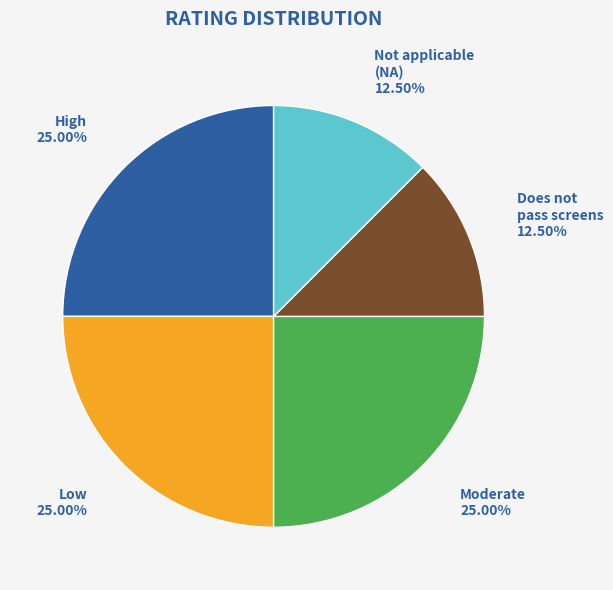

Does any single category account for the majority?

No